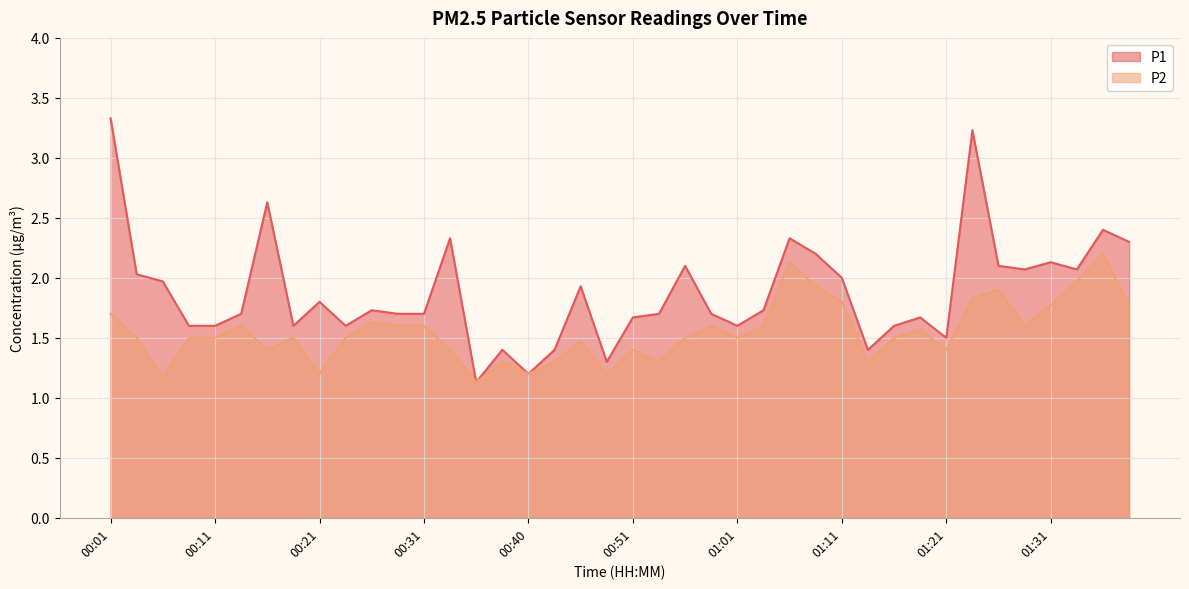

What is the sum of all P1 values?

75.2